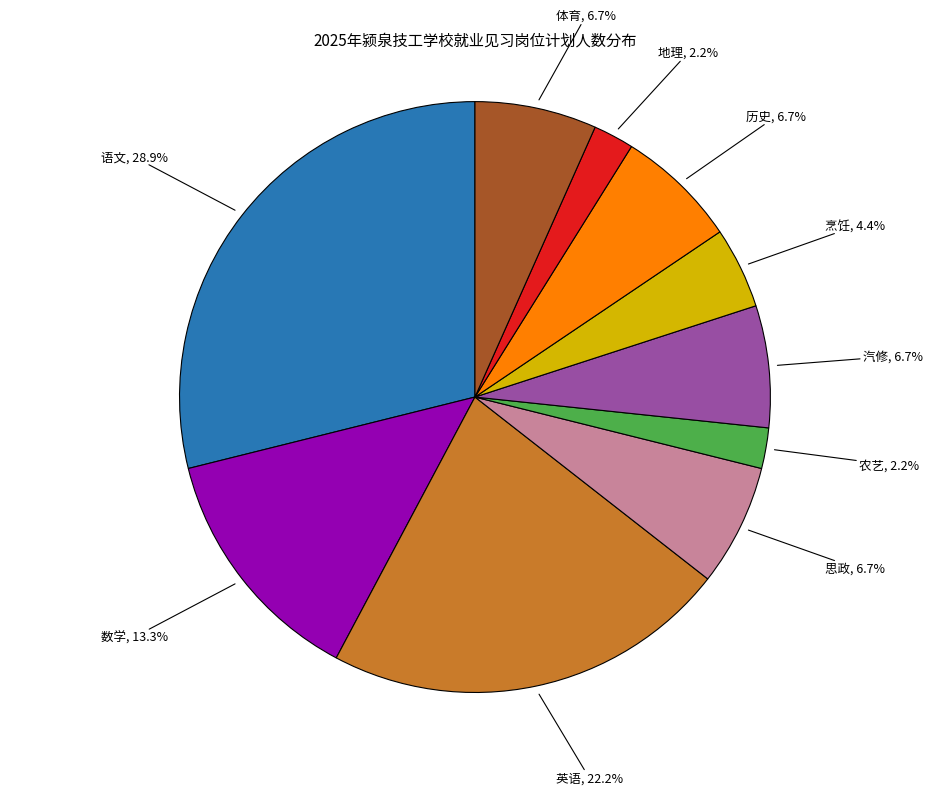

What percentage is NOT represented by 英语?

77.8%